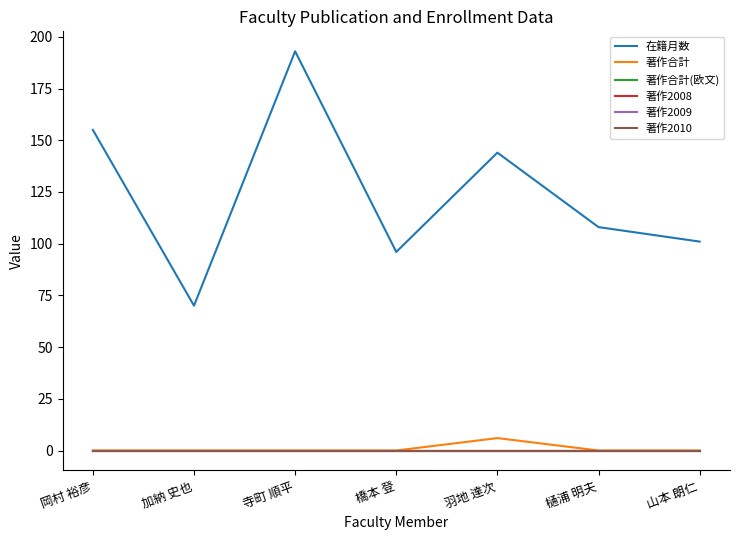

At which category is the sum across all series the highest?

寺町 順平